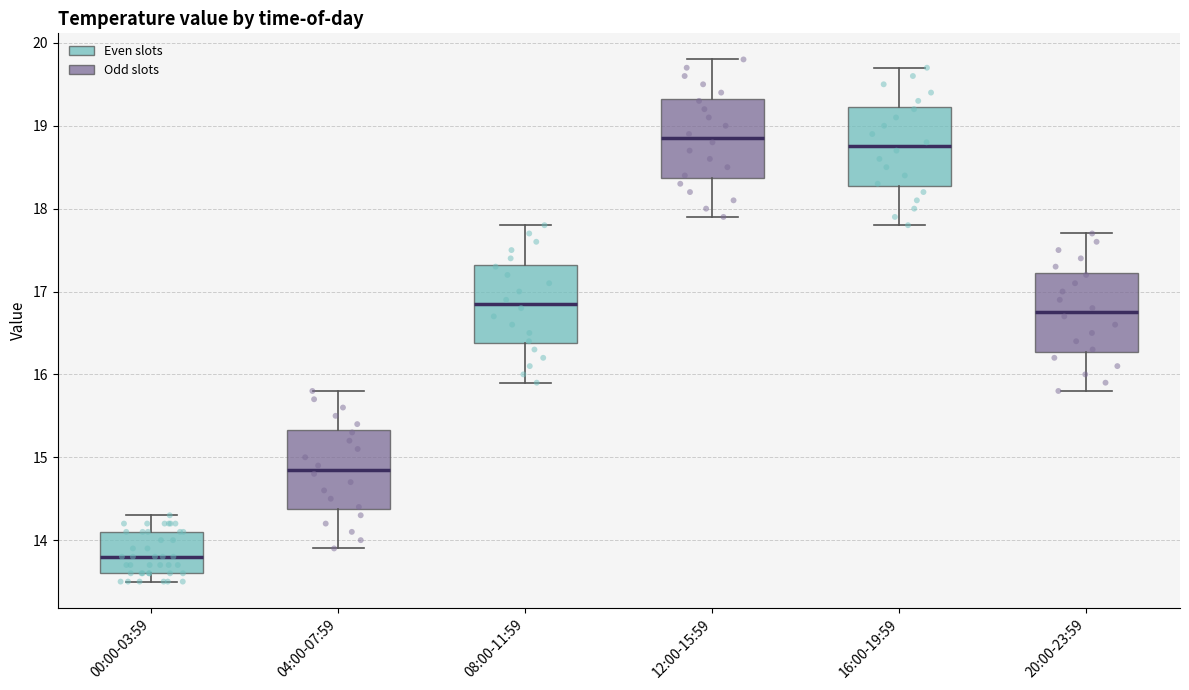

Reading left to right, transcribe this box plot: for each box, give where its median line is, the range the box spans, and where its two whiskers end, as read against the y-axis. The values are not printed on the chart, so give them approximately, as read against the axis.

00:00-03:59: median 13.8, box 13.6 to 14.1, whiskers 13.5 to 14.3
04:00-07:59: median 14.9, box 14.4 to 15.3, whiskers 13.9 to 15.8
08:00-11:59: median 16.9, box 16.4 to 17.3, whiskers 15.9 to 17.8
12:00-15:59: median 18.9, box 18.4 to 19.3, whiskers 17.9 to 19.8
16:00-19:59: median 18.8, box 18.3 to 19.2, whiskers 17.8 to 19.7
20:00-23:59: median 16.8, box 16.3 to 17.2, whiskers 15.8 to 17.7